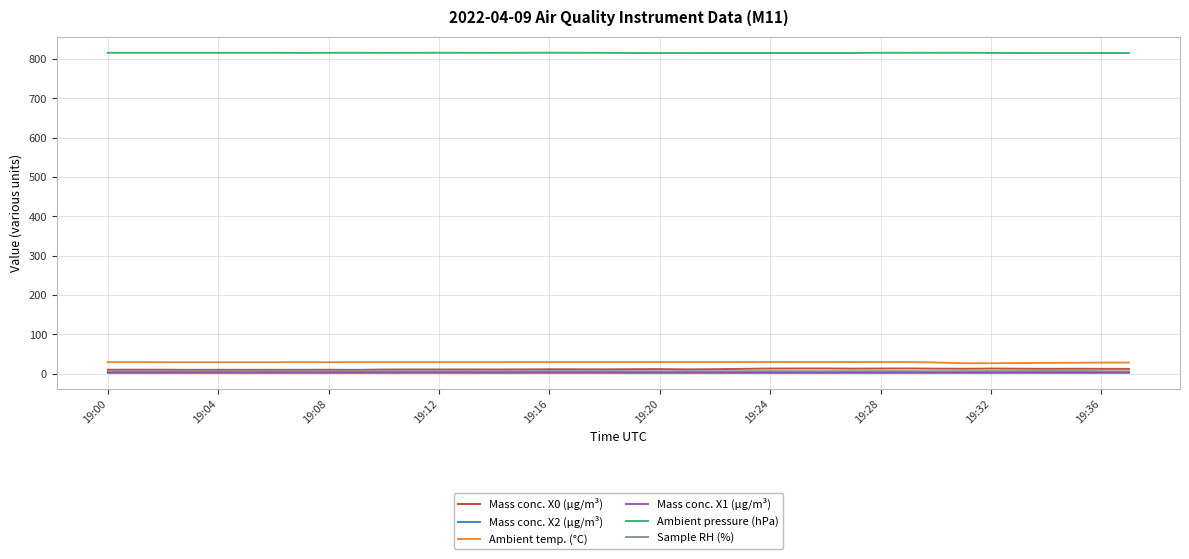

What is the greatest value displayed?

816.1